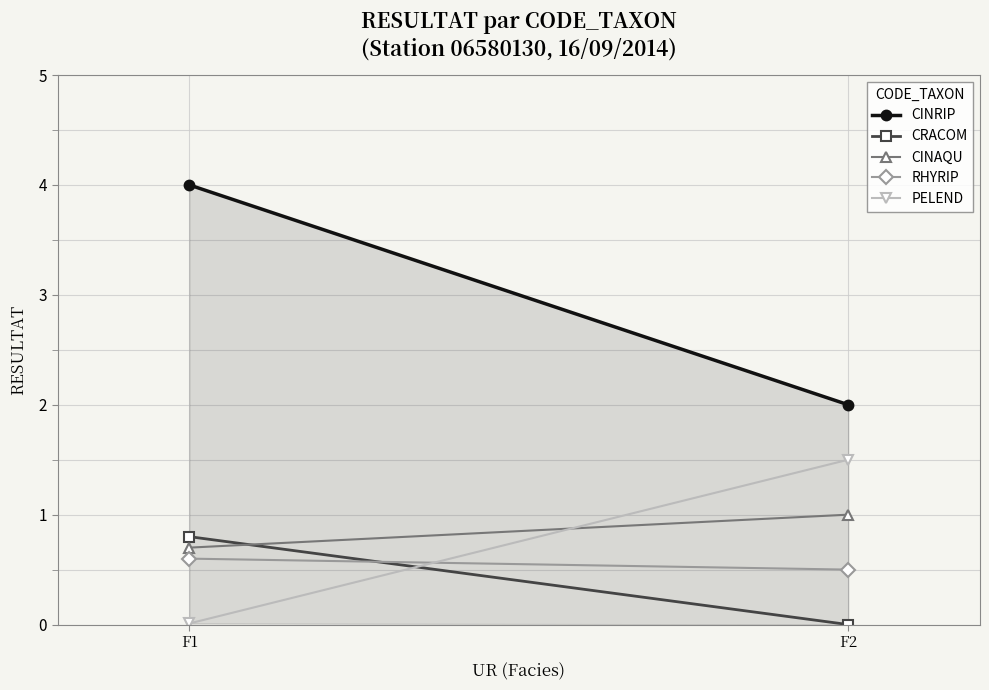

Which series has the widest spread of values?

CINRIP